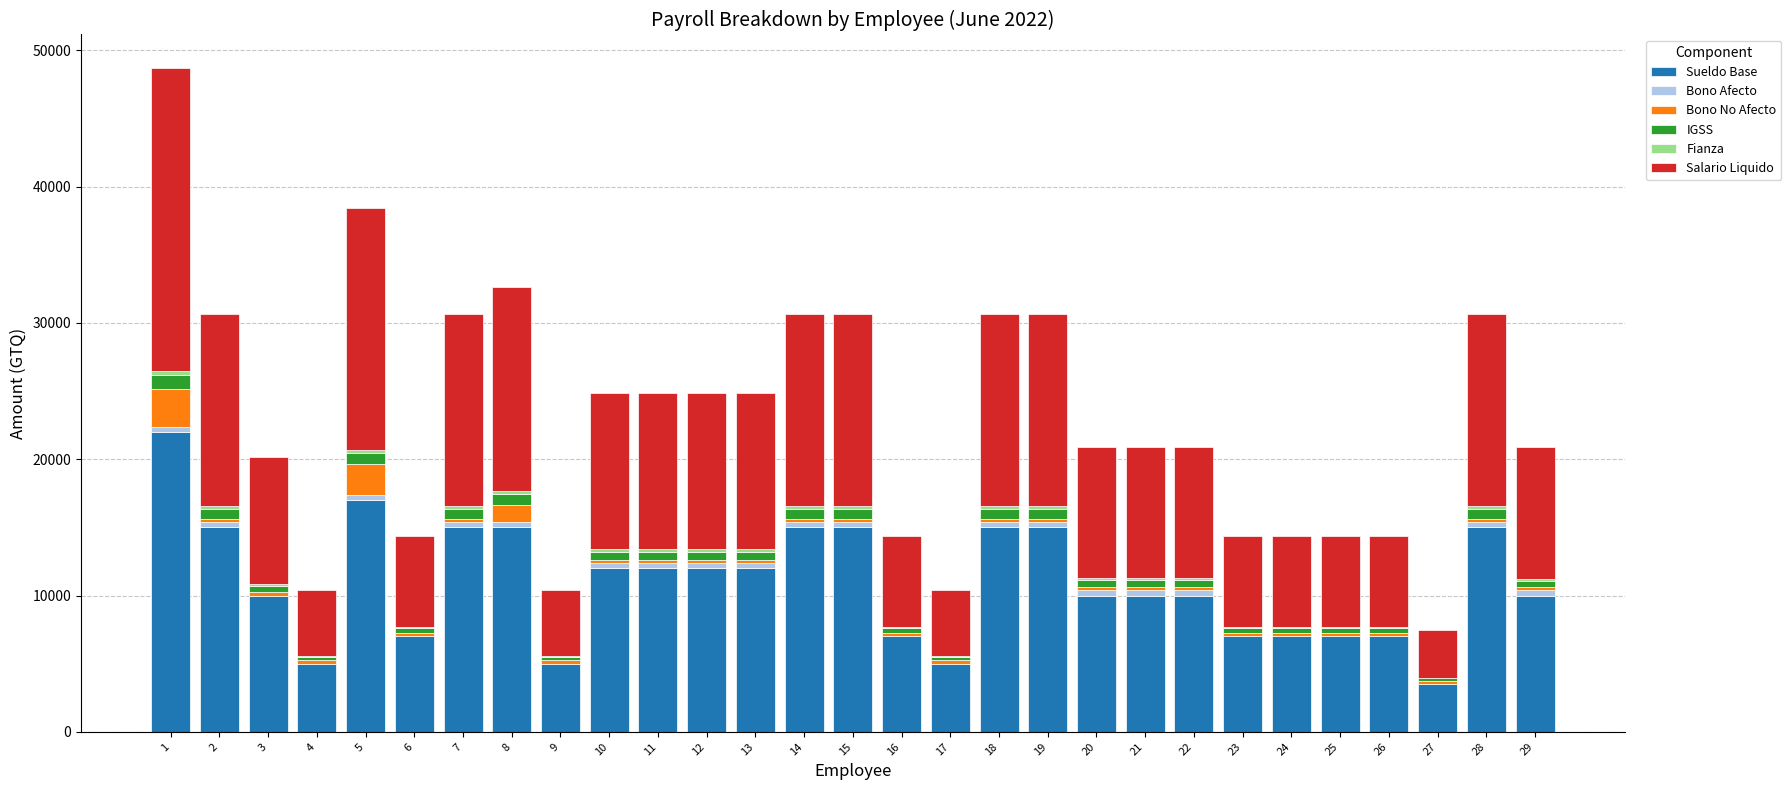

What is the highest value of the Sueldo Base series?

22000.0